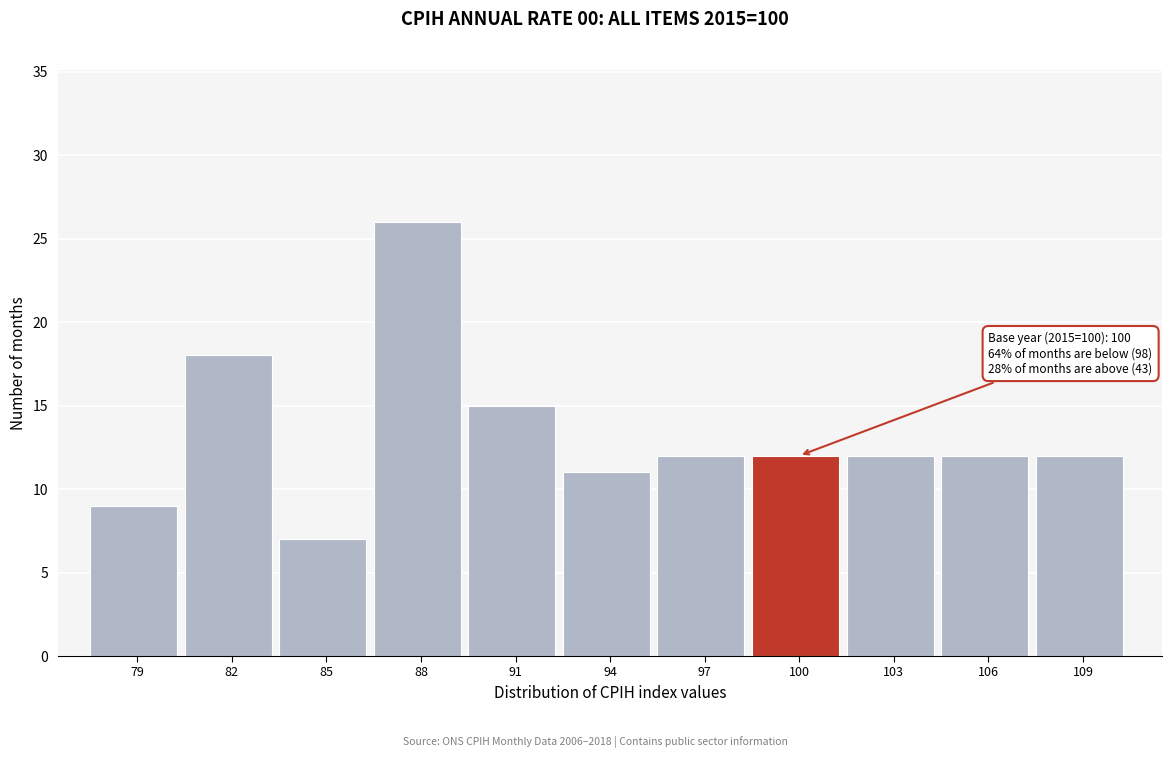

Reading right to left, transcribe all the data shown in this chart.

12	12	12	12	12	11	15	26	7	18	9